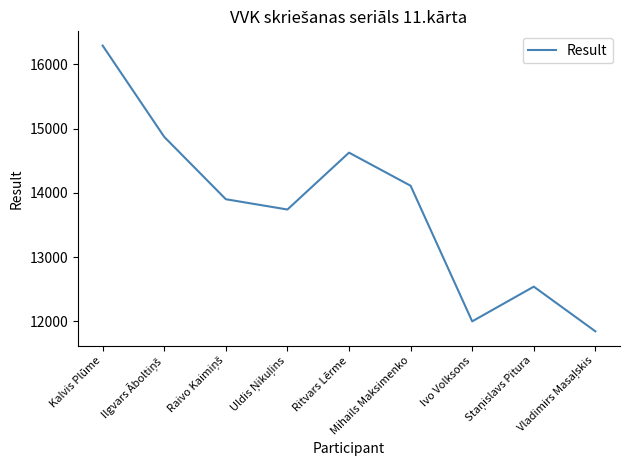

What is the maximum value shown in the chart?

16290